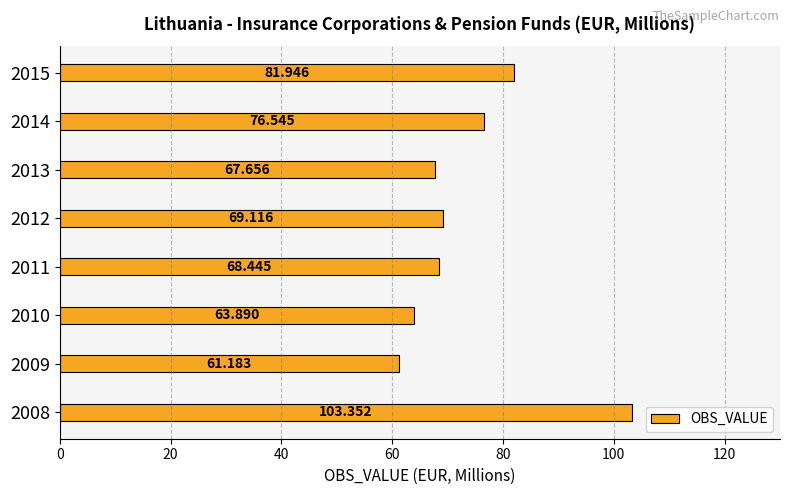

What is the average value?

74.0